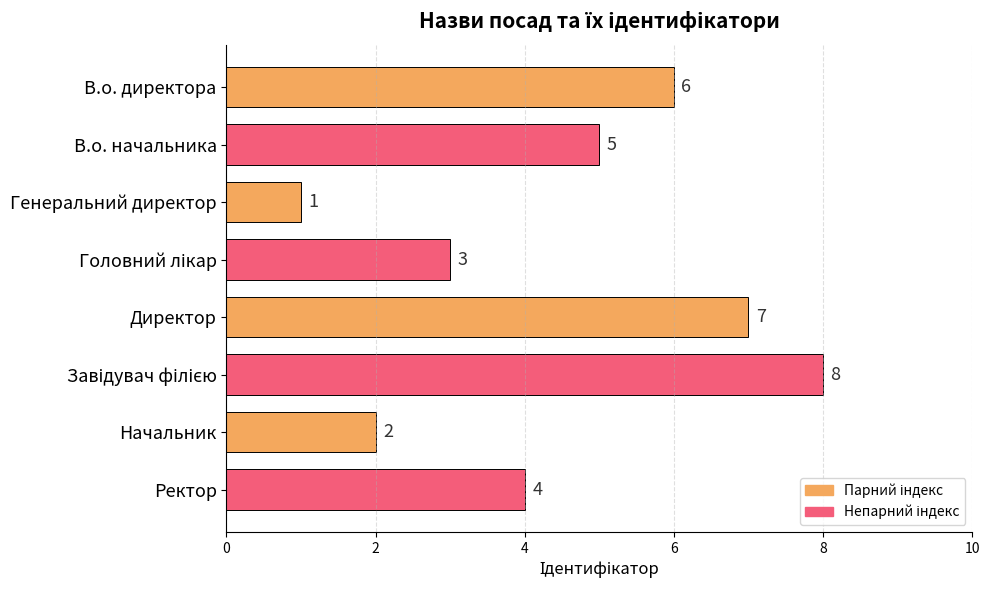

Where is the data nearest to the value 4?

Ректор